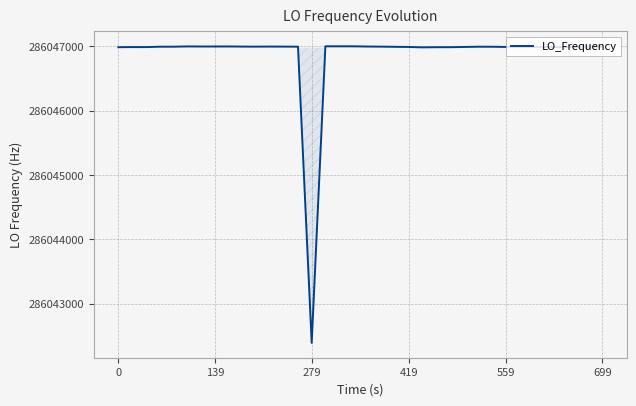

What is the difference between the maximum and minimum values?

4612.0